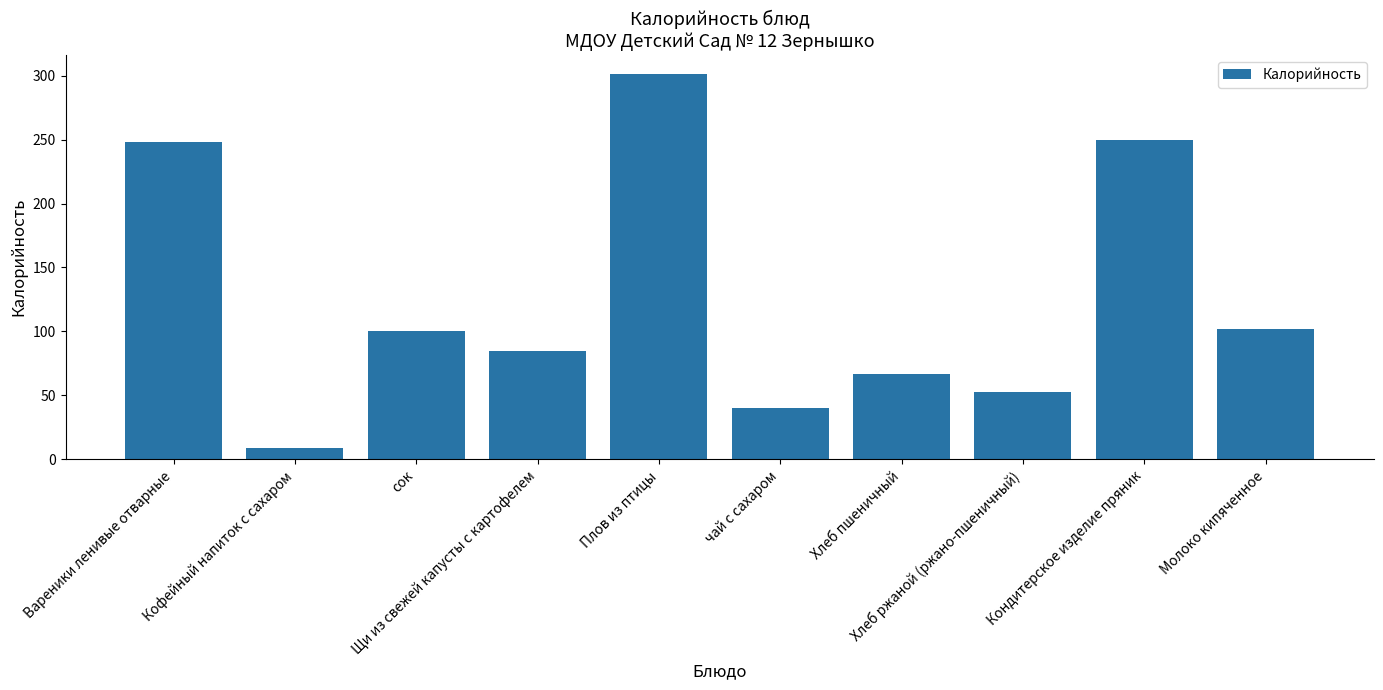

Is it true that the value at Кондитерское изделие пряник is 250?

True